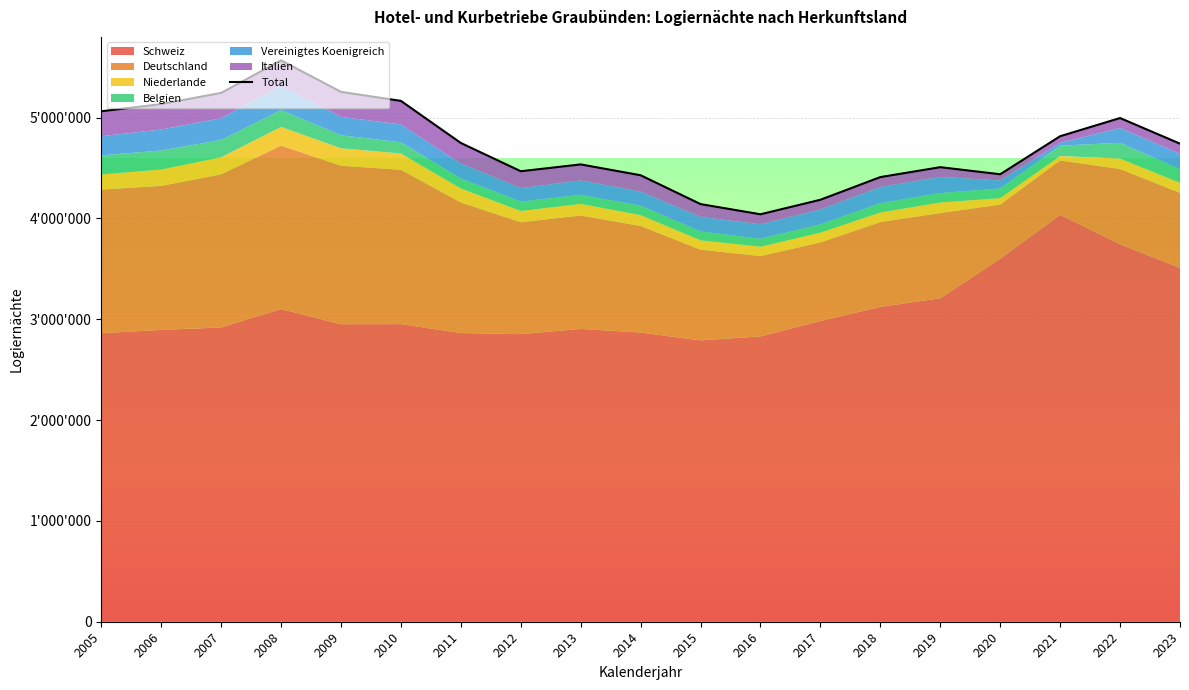

What is the change in value from 2005 to 2007?

+182253